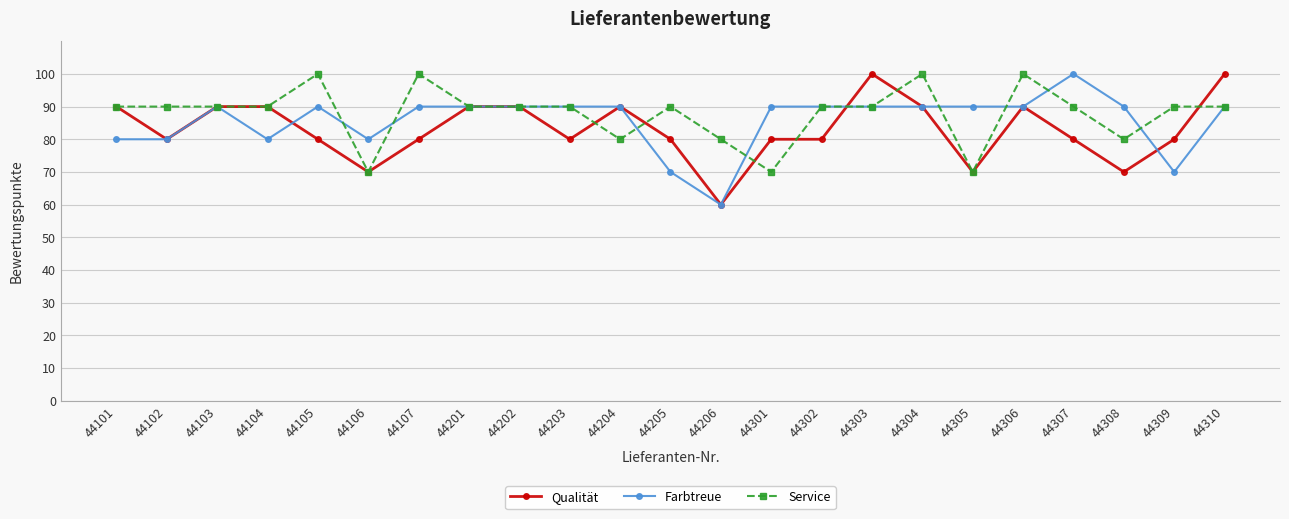

What is the value of the Qualität point at the 14th from the left?

80